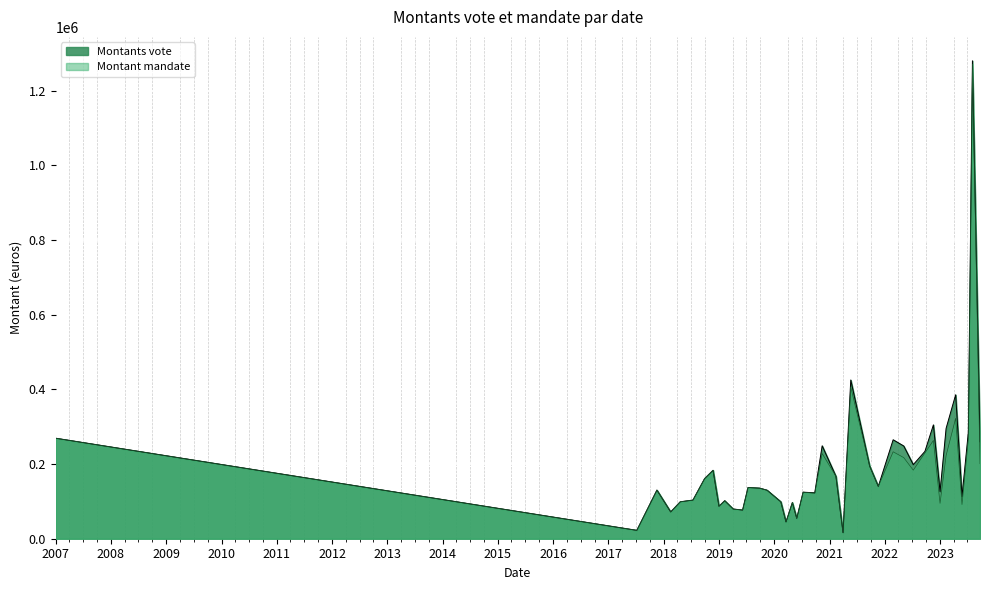

What is the difference between the maximum and minimum values in the Montants vote series?

1263615.7